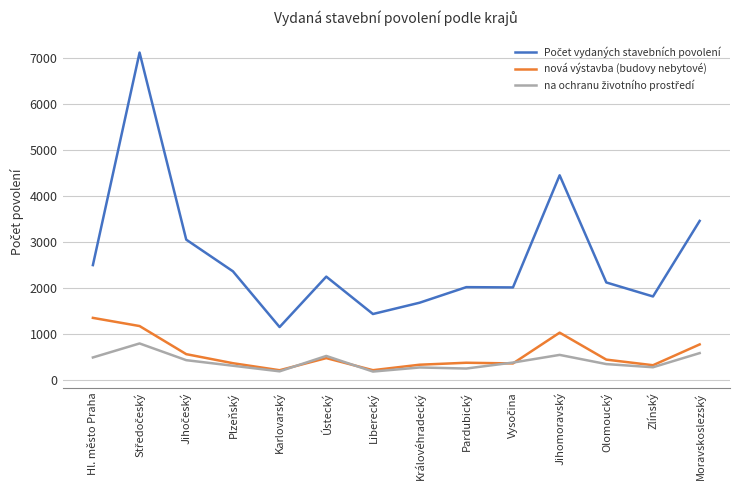

What is the minimum value shown in the chart?

175